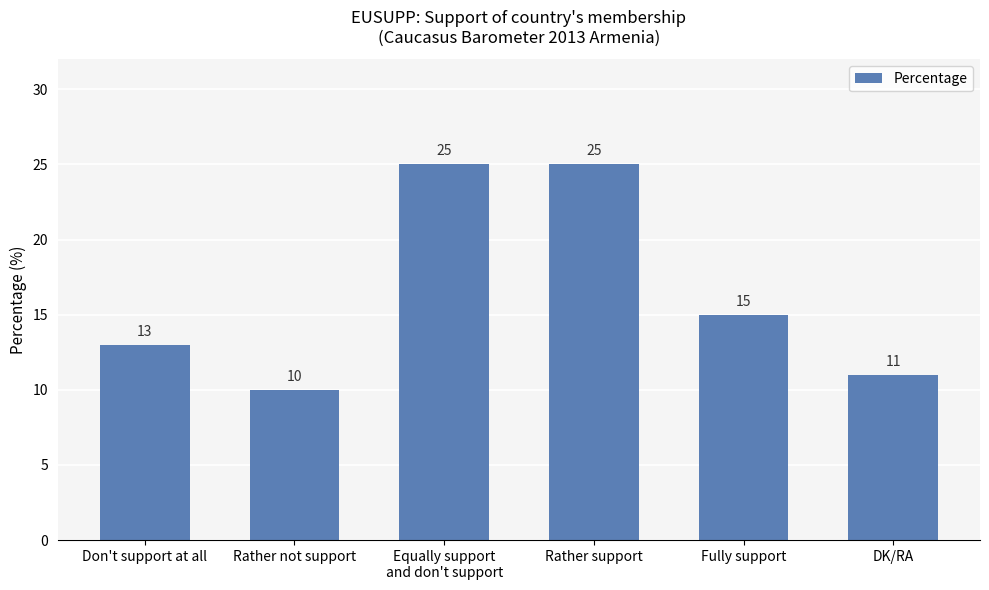

Which category has the lowest value across all series?

Rather not support